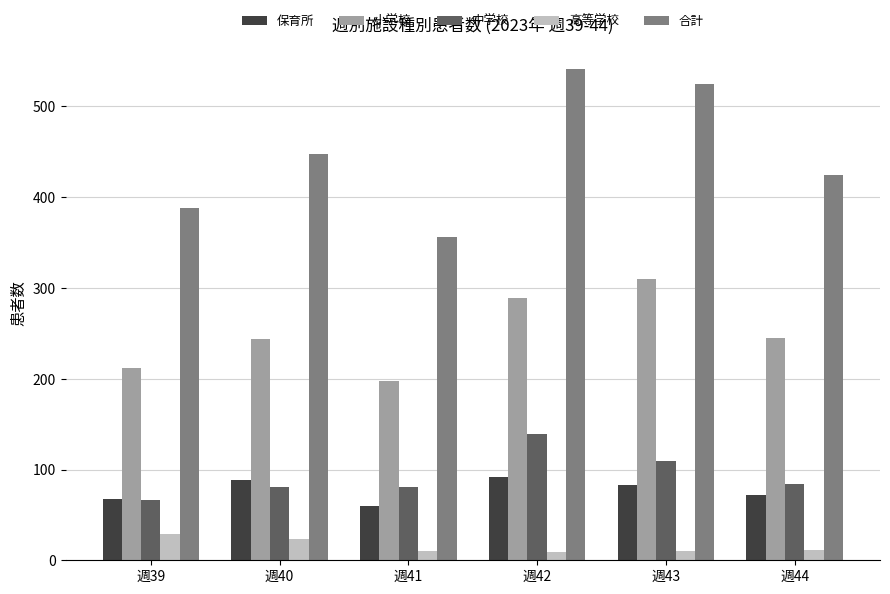

What is the difference between the 中学校 values at 週39 and 週42?

73